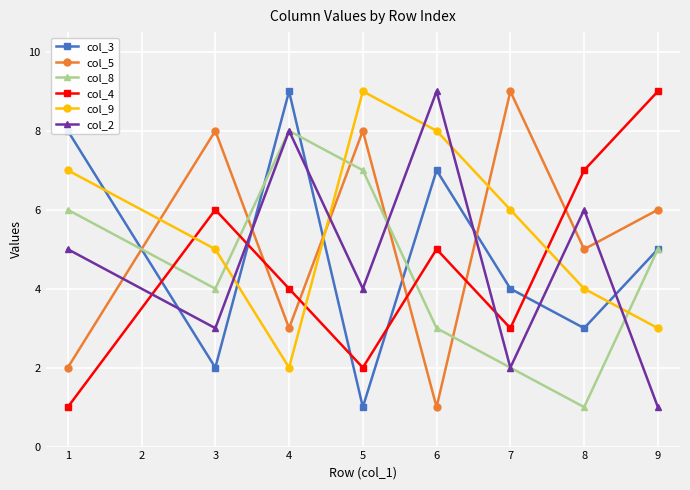

At which category does col_2 reach its first local peak?

4